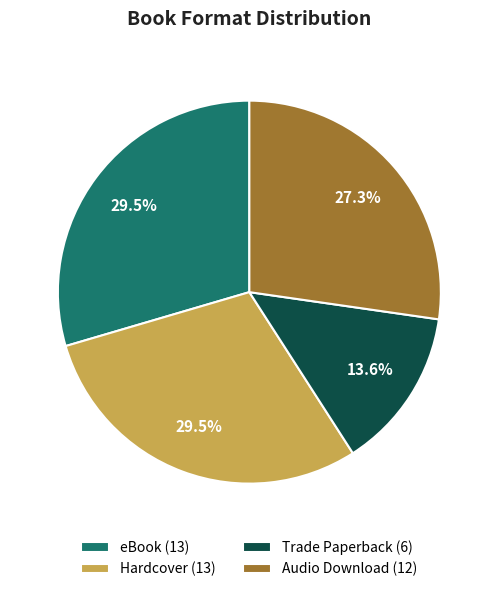

Approximately how many times larger is the value at Trade Paperback (6) compared to Audio Download (12)?

0.5